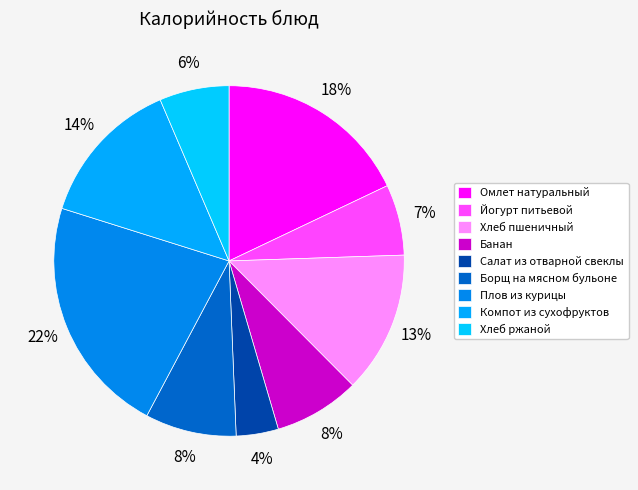

Count the number of slices in the pie.

9